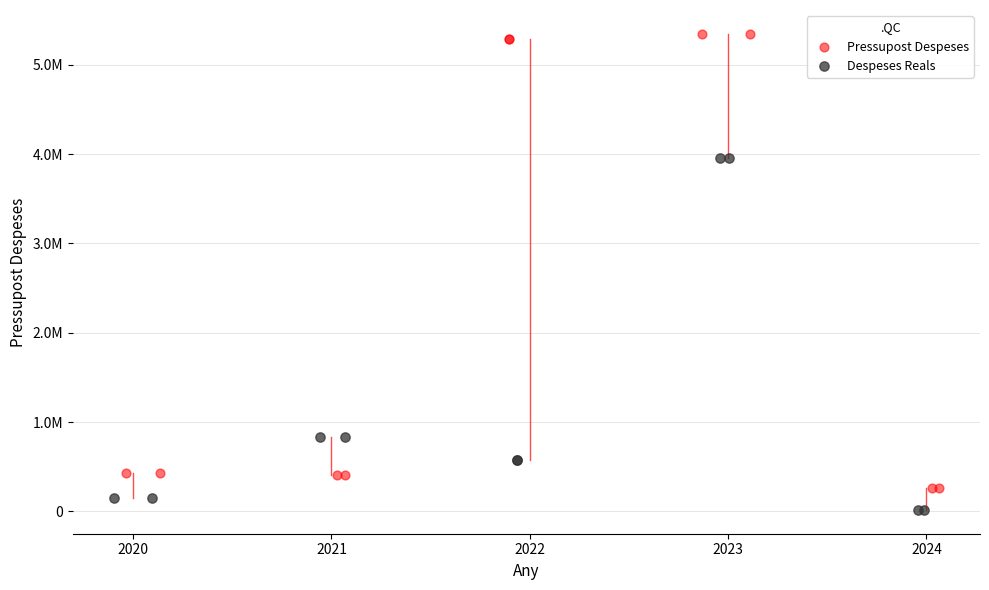

Which series contains the highest Y value?

Pressupost Despeses